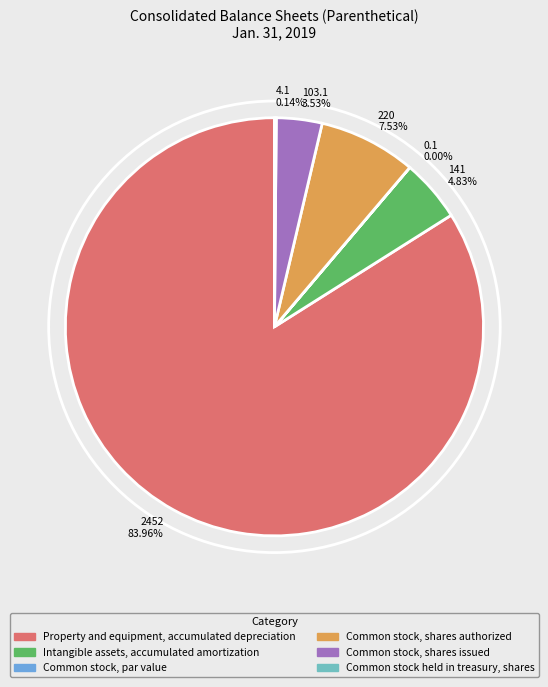

Do Intangible assets, accumulated amortization and Common stock, shares issued together represent more than half of the pie?

No